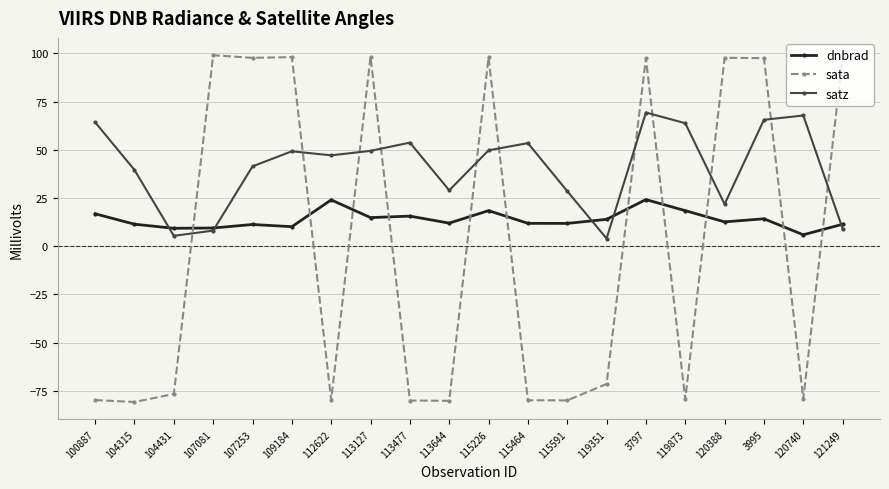

Rank the series by their maximum value, from lowest to highest.

dnbrad, satz, sata